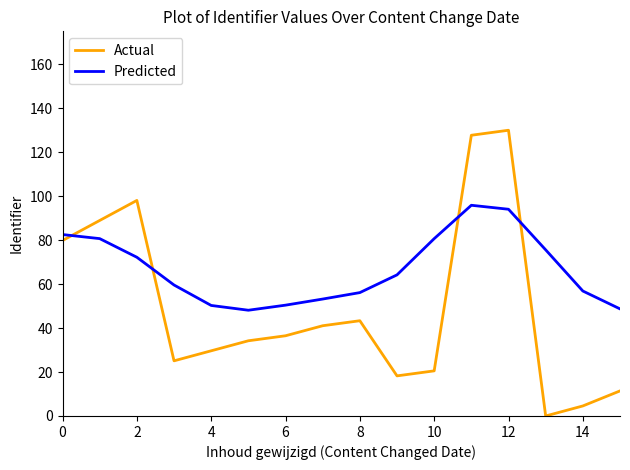

What is the difference between the maximum and minimum values in the Actual series?

130.0